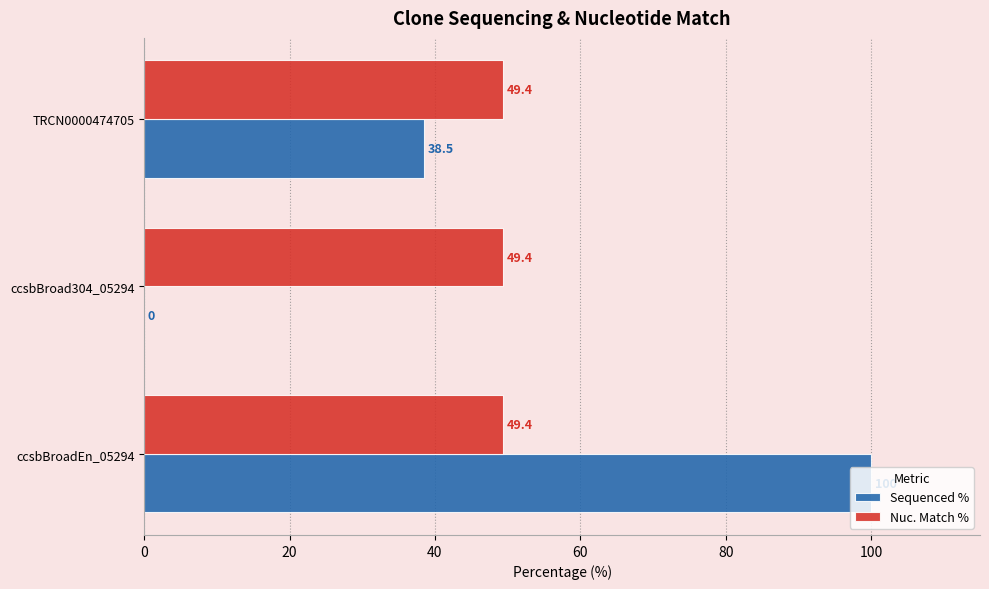

What is the sum of the Nuc. Match % values at ccsbBroad304_05294 and ccsbBroadEn_05294?

98.8